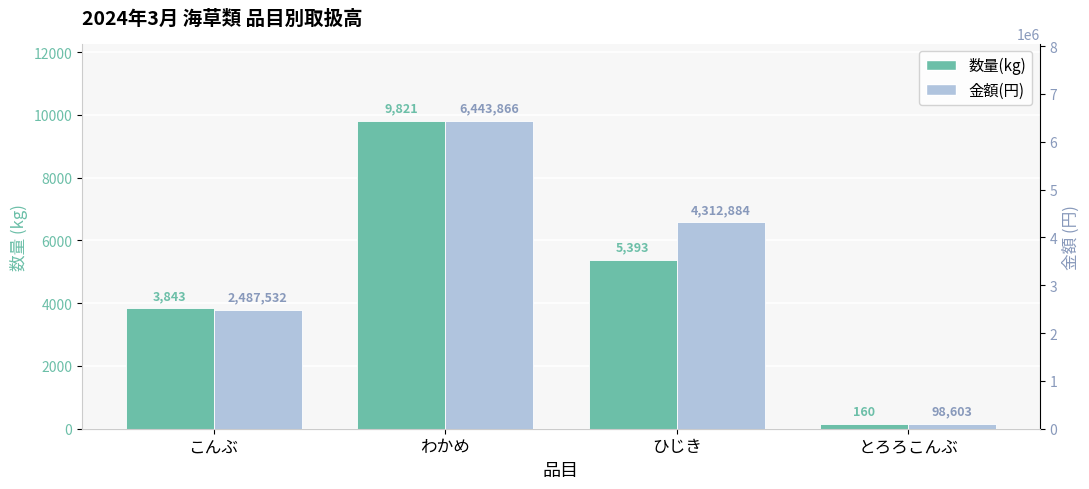

What value does the 数量(kg) series have at こんぶ?

3843